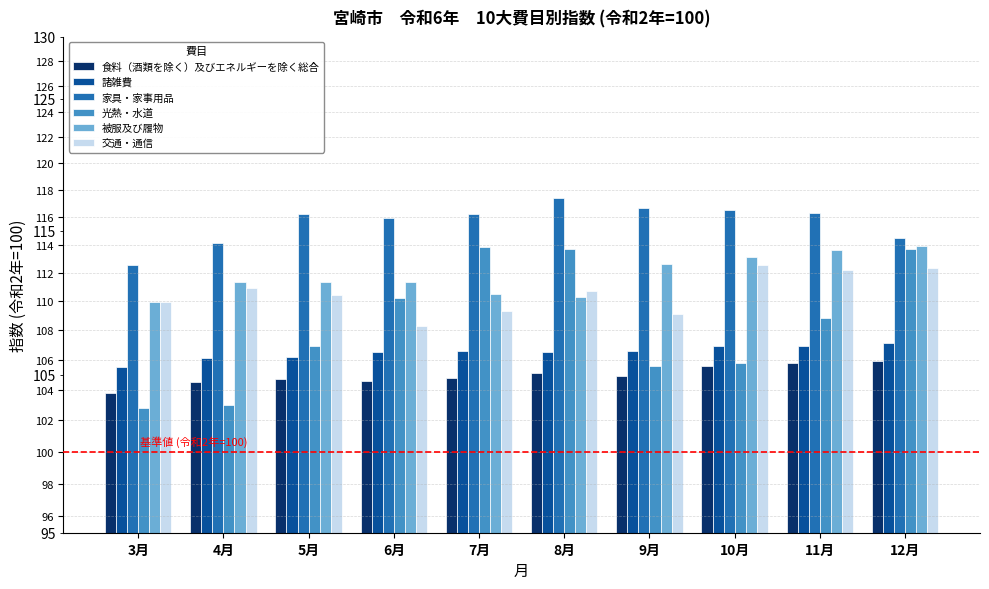

Reading right to left, what are all the values shown in this chart?

食料（酒類を除く）及びエネルギーを除く総合: 105.9	105.8	105.6	104.9	105.1	104.8	104.6	104.7	104.5	103.8
諸雑費: 107.1	106.9	106.9	106.6	106.5	106.6	106.5	106.2	106.1	105.5
家具・家事用品: 114.5	116.3	116.5	116.7	117.4	116.2	115.9	116.2	114.1	112.5
光熱・水道: 113.7	108.8	105.8	105.6	113.7	113.8	110.2	106.9	103.0	102.8
被服及び履物: 113.9	113.6	113.1	112.6	110.3	110.5	111.3	111.3	111.3	109.9
交通・通信: 112.3	112.2	112.5	109.1	110.7	109.3	108.3	110.4	110.9	109.9